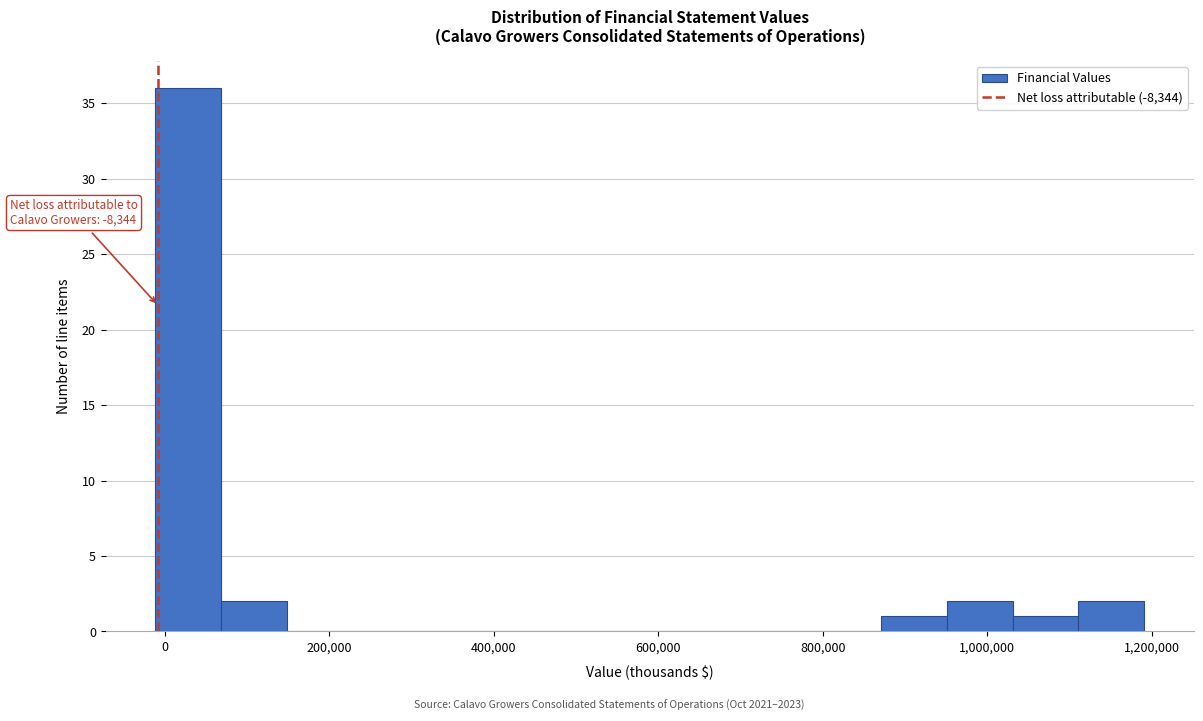

Over which range of the x-axis is the bar tallest?

-20000 to 60000